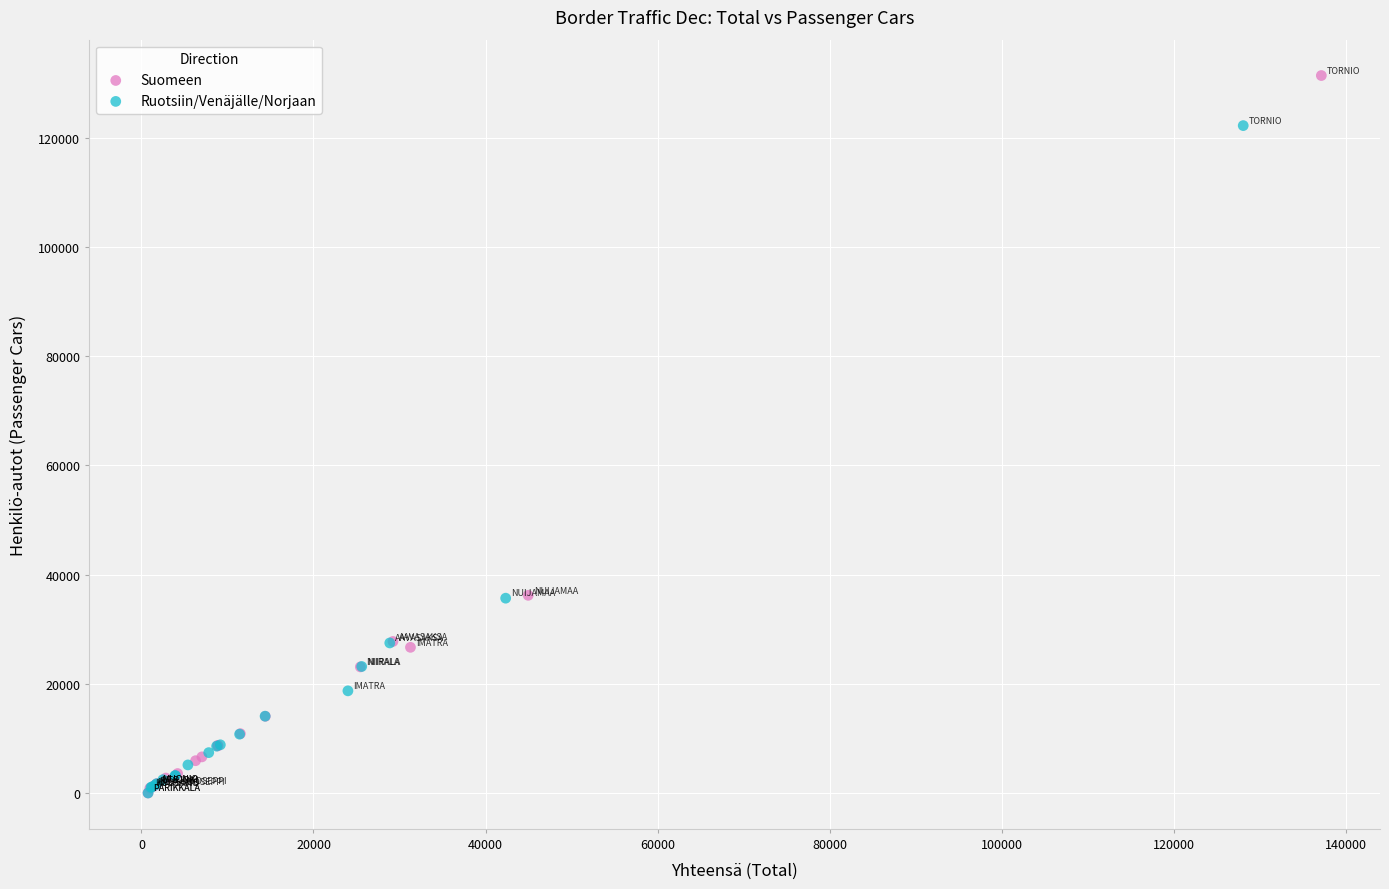

Which series has the widest spread of Y values?

Suomeen